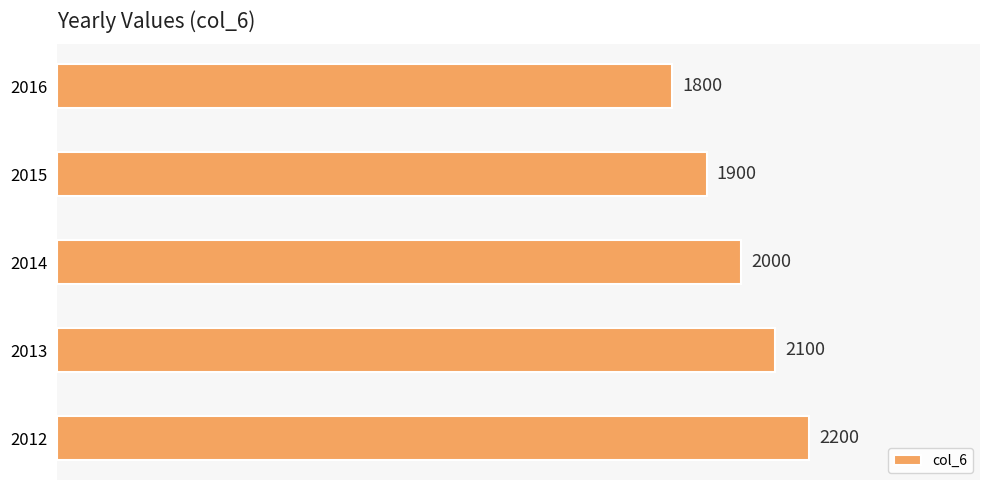

What is the difference between the second highest and minimum values?

300